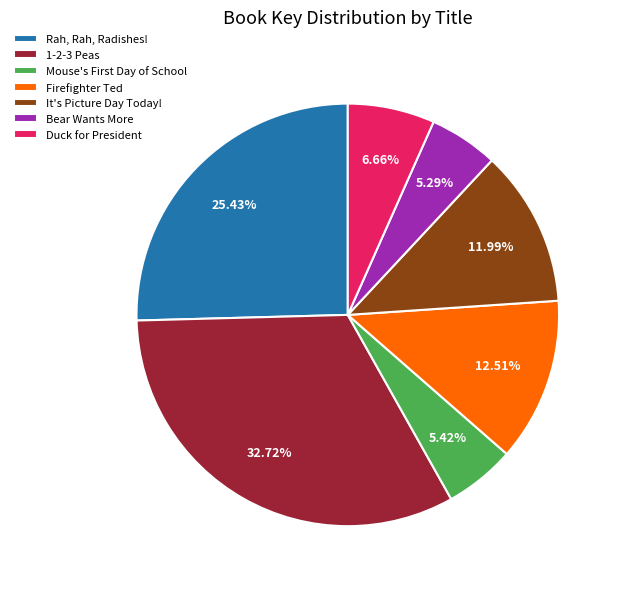

To the nearest percent, what portion does It's Picture Day Today! represent?

12%